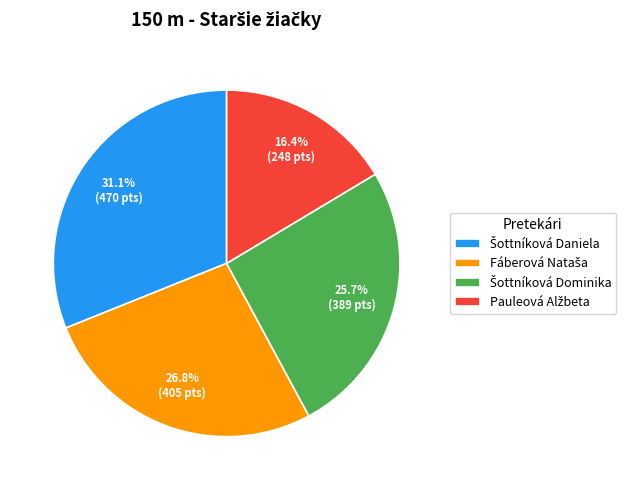

Is there any slice that represents more than half of the pie?

No